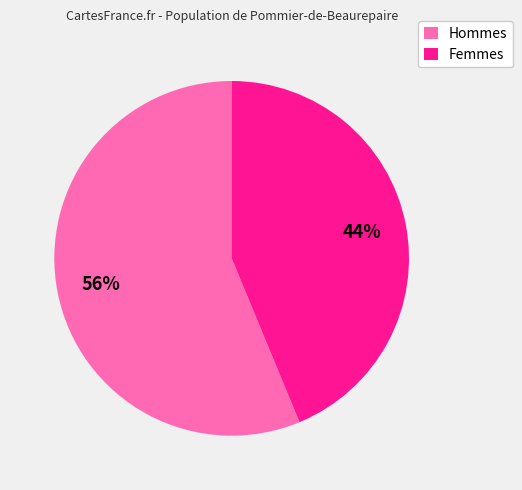

Count the number of slices in the pie.

2